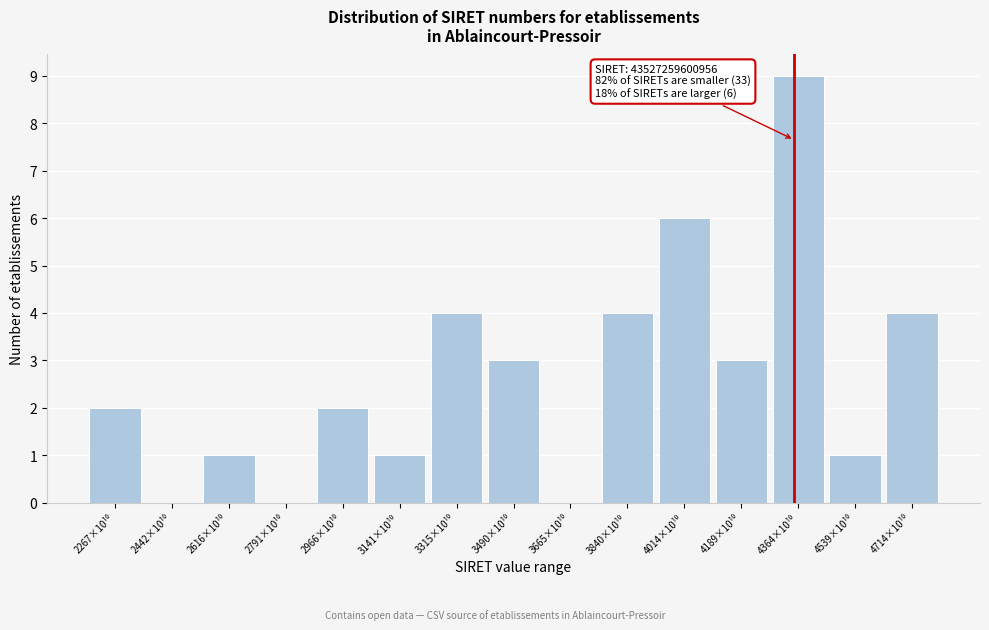

What is the greatest value displayed?

9